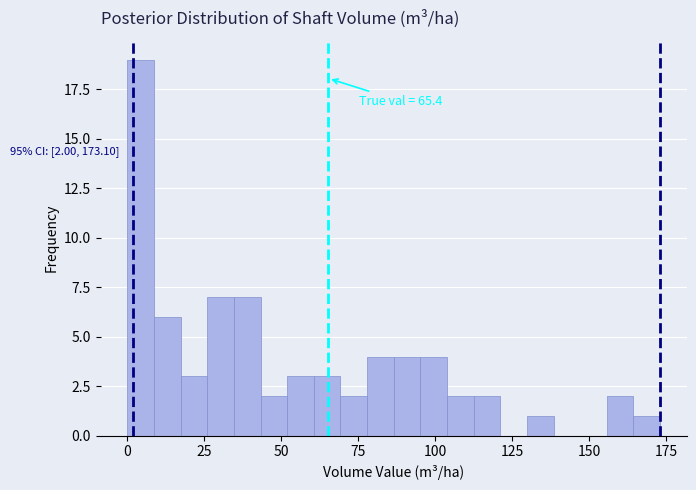

Read against the x-axis, roughly where is the centre of the tallest bar?

5